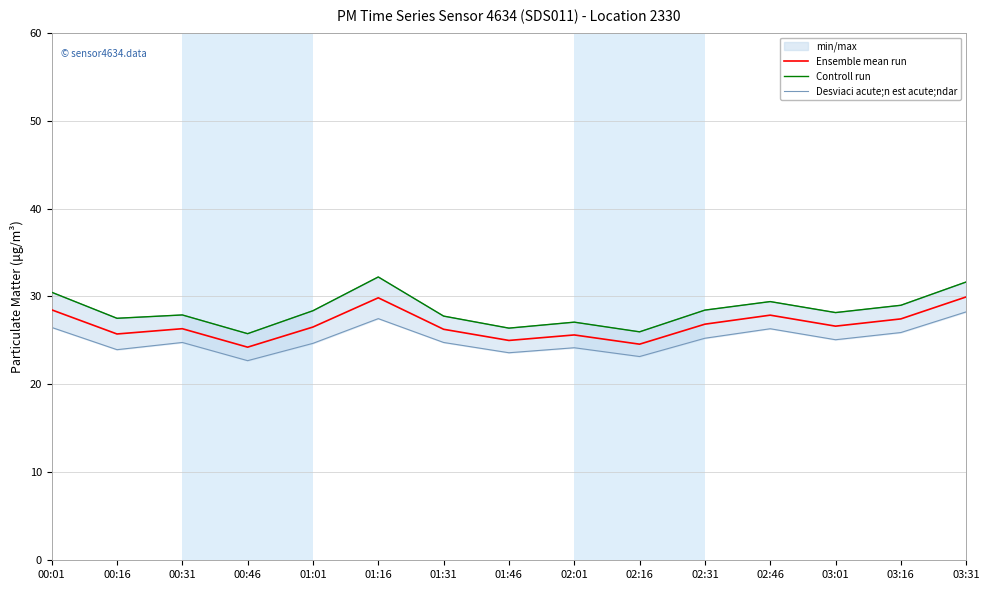

True or false: Ensemble mean run and Controll run intersect in this chart.

False